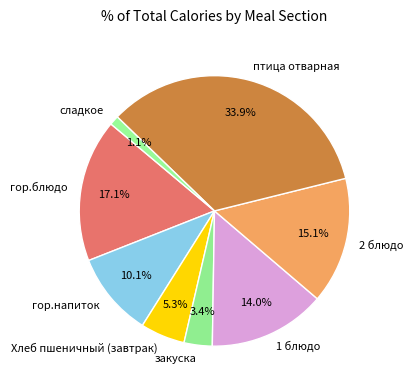

What percentage is the закуска slice, to the nearest percent?

3%